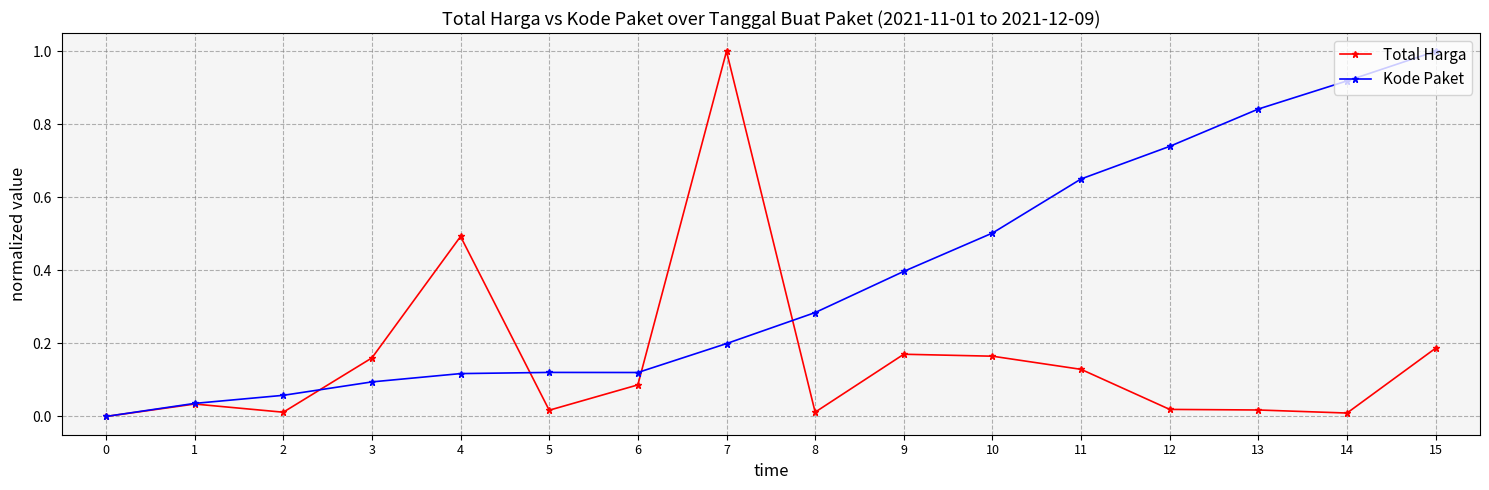

Which series changed the most between 5 and 10?

Kode Paket